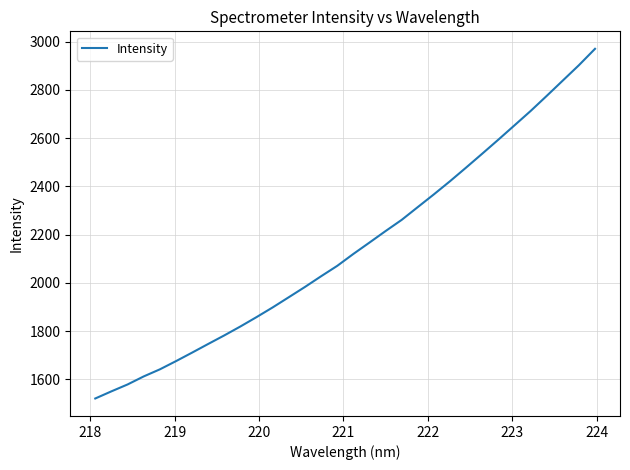

What is the greatest value displayed?

2969.8